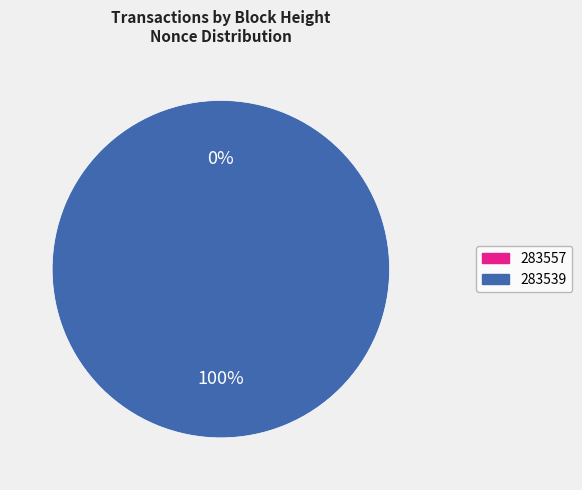

To the nearest percent, what is the average slice percentage?

50%